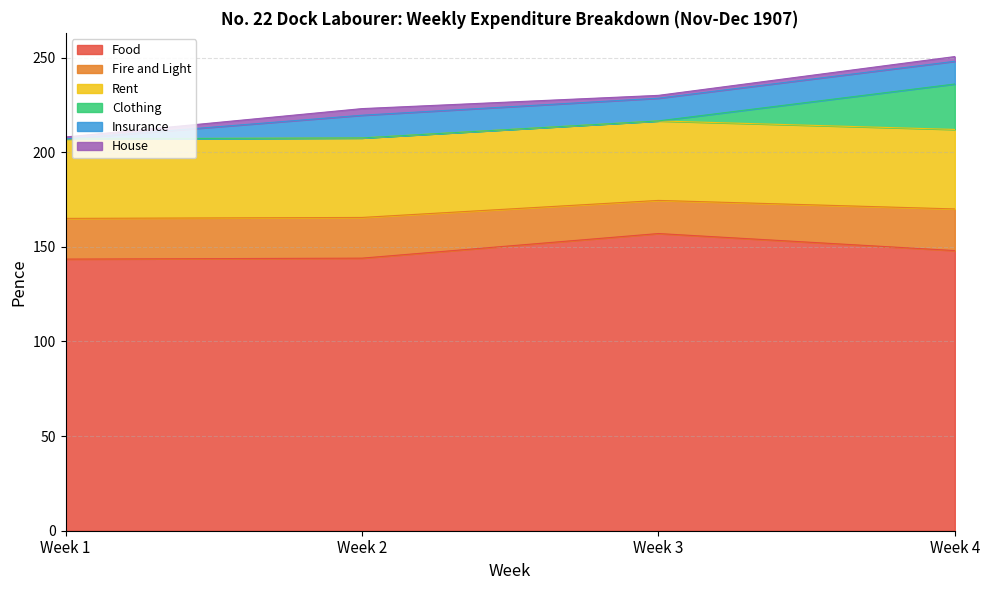

How many lines are shown in the chart?

6